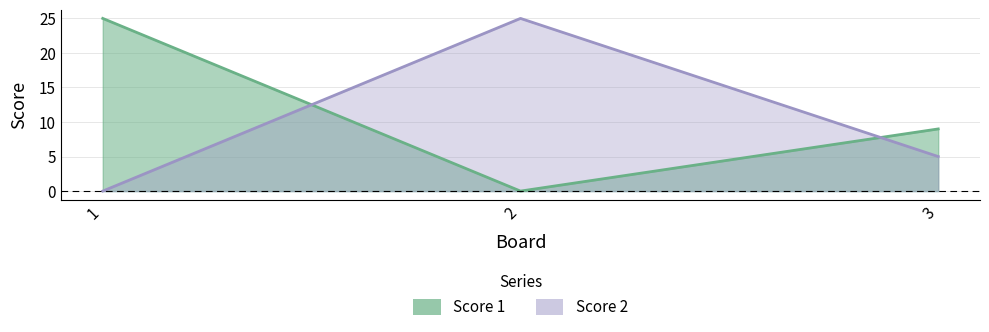

Does the chart display data point markers on the line(s)?

No